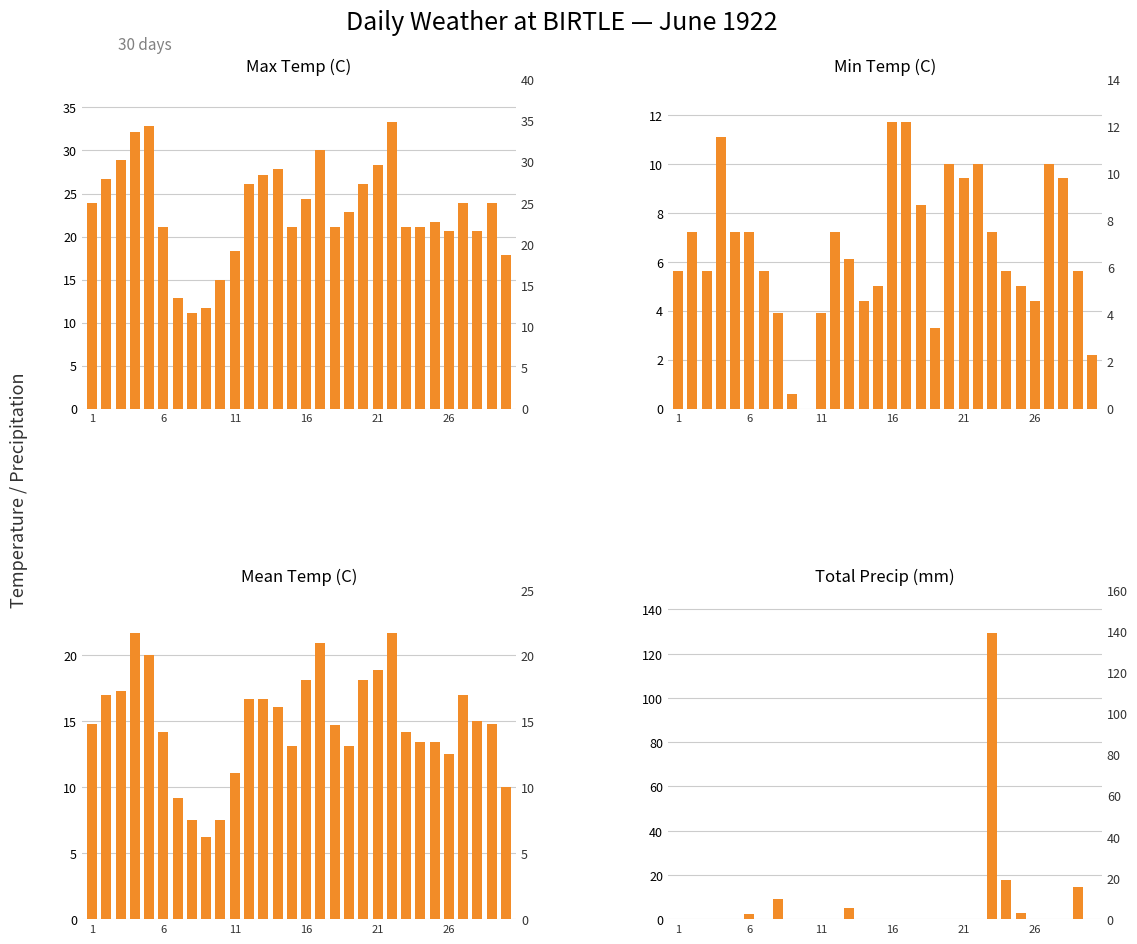

How many data points in Max Temp (C) are less than 23?

15